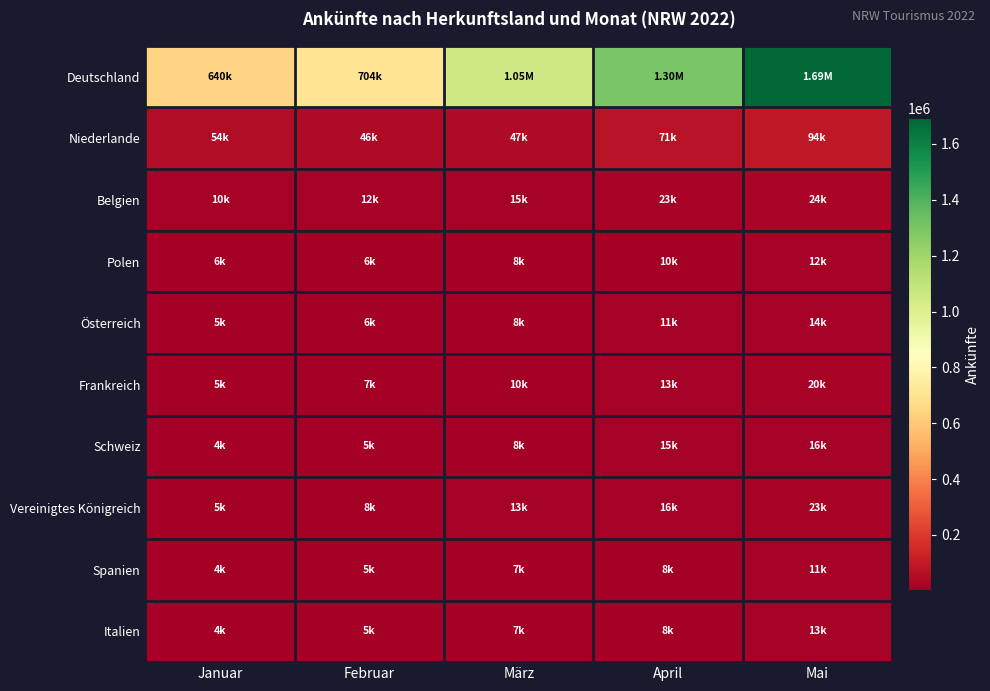

At which category does the chart reach its minimum across all series?

Januar